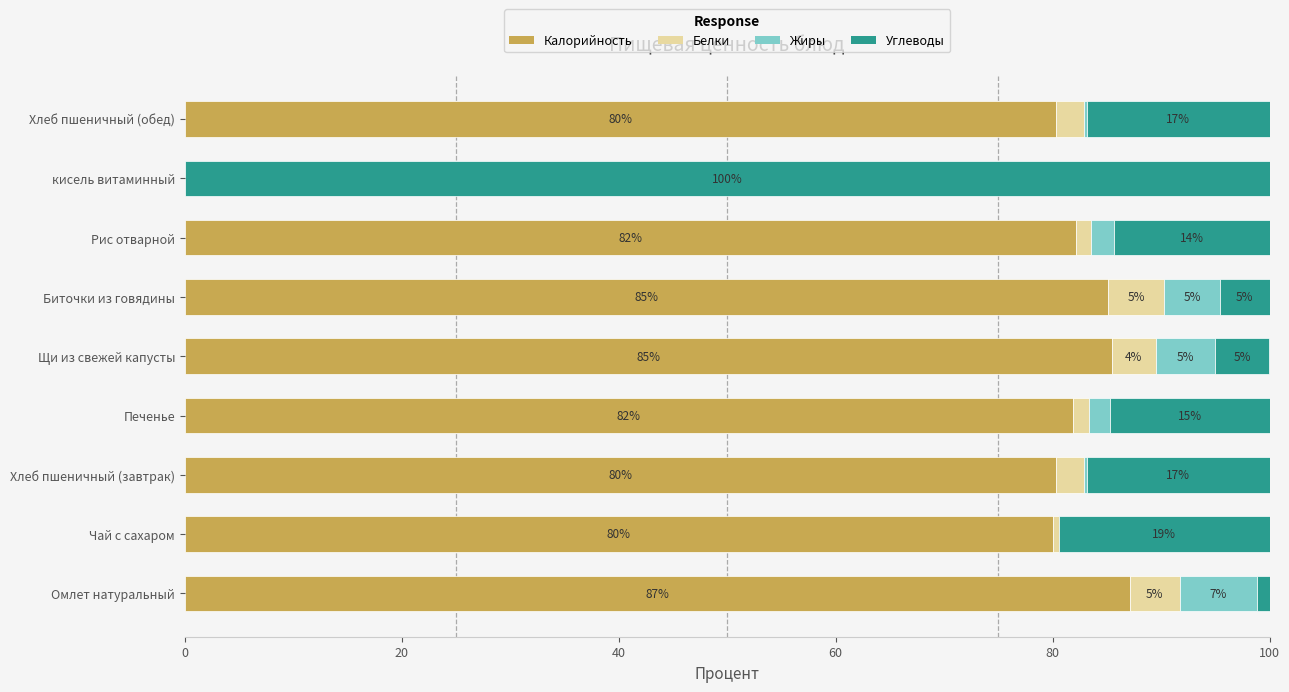

What are all the series names shown in the legend?

Калорийность, Белки, Жиры, Углеводы